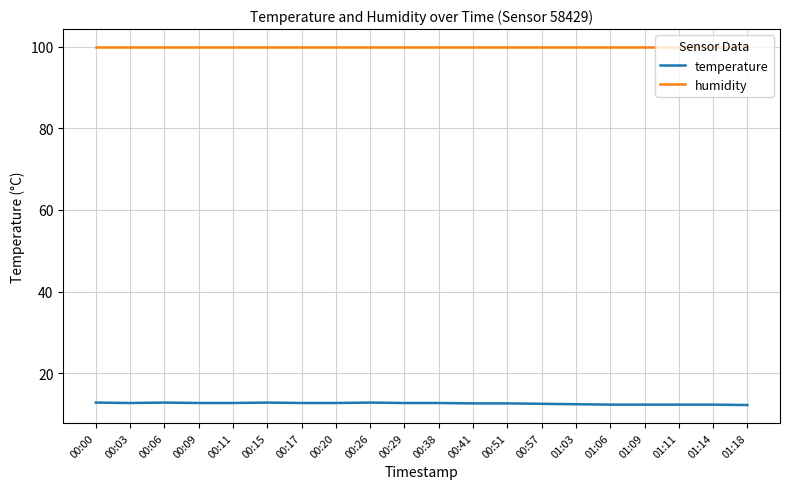

Rank the series by their average value, from lowest to highest.

temperature, humidity